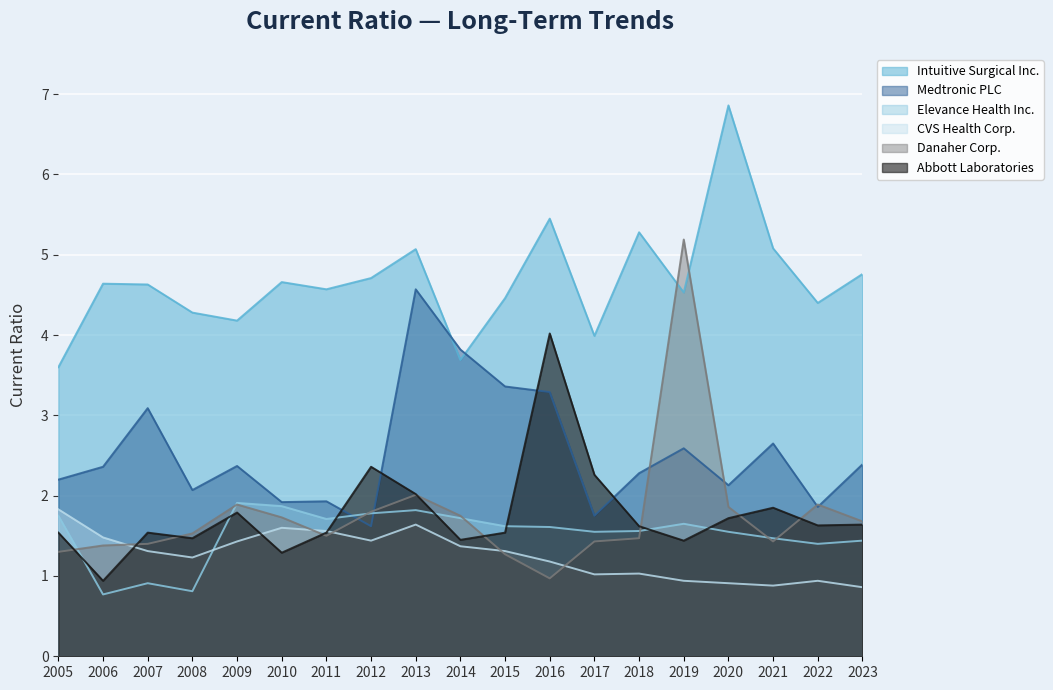

Reading right to left, list all the values displayed in this chart.

Intuitive Surgical Inc.: 2023=4.8	2022=4.4	2021=5.1	2020=6.9	2019=4.5	2018=5.3	2017=4.0	2016=5.5	2015=4.5	2014=3.7	2013=5.1	2012=4.7	2011=4.6	2010=4.7	2009=4.2	2008=4.3	2007=4.6	2006=4.6	2005=3.6
Medtronic PLC: 2023=2.4	2022=1.9	2021=2.6	2020=2.1	2019=2.6	2018=2.3	2017=1.8	2016=3.3	2015=3.4	2014=3.8	2013=4.6	2012=1.6	2011=1.9	2010=1.9	2009=2.4	2008=2.1	2007=3.1	2006=2.4	2005=2.2
Elevance Health Inc.: 2023=1.4	2022=1.4	2021=1.5	2020=1.6	2019=1.6	2018=1.6	2017=1.6	2016=1.6	2015=1.6	2014=1.7	2013=1.8	2012=1.8	2011=1.7	2010=1.9	2009=1.9	2008=0.8	2007=0.9	2006=0.8	2005=1.8
CVS Health Corp.: 2023=0.9	2022=0.9	2021=0.9	2020=0.9	2019=0.9	2018=1.0	2017=1.0	2016=1.2	2015=1.3	2014=1.4	2013=1.6	2012=1.4	2011=1.6	2010=1.6	2009=1.4	2008=1.2	2007=1.3	2006=1.5	2005=1.8
Danaher Corp.: 2023=1.7	2022=1.9	2021=1.4	2020=1.9	2019=5.2	2018=1.5	2017=1.4	2016=1.0	2015=1.3	2014=1.8	2013=2.0	2012=1.8	2011=1.5	2010=1.7	2009=1.9	2008=1.5	2007=1.4	2006=1.4	2005=1.3
Abbott Laboratories: 2023=1.6	2022=1.6	2021=1.9	2020=1.7	2019=1.4	2018=1.6	2017=2.3	2016=4.0	2015=1.5	2014=1.4	2013=2.0	2012=2.4	2011=1.5	2010=1.3	2009=1.8	2008=1.5	2007=1.5	2006=0.9	2005=1.5